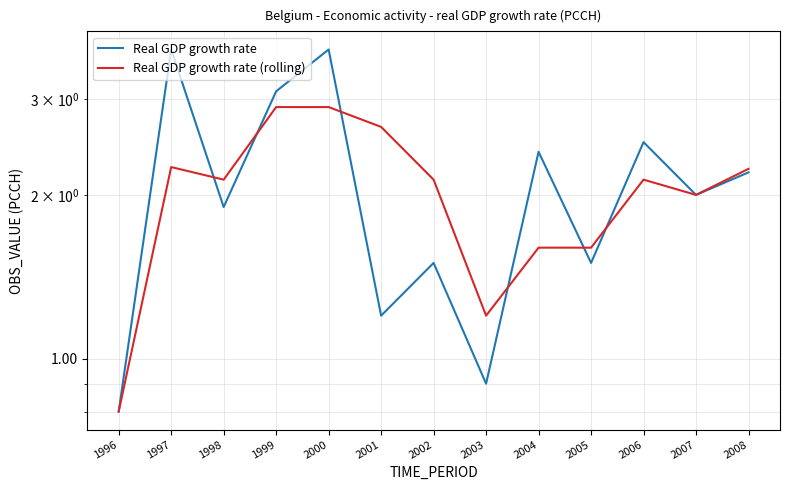

How many lines are shown in the chart?

2